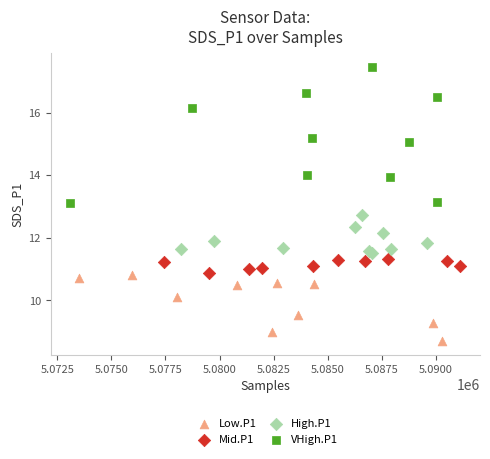

Which series contains the lowest Y value?

Low.P1